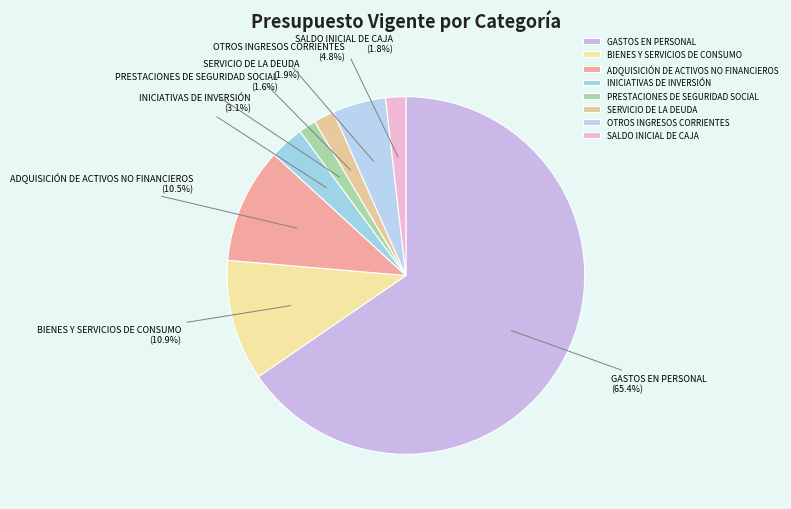

What is the ratio of the value at INICIATIVAS DE INVERSIÓN to the value at ADQUISICIÓN DE ACTIVOS NO FINANCIEROS?

0.3